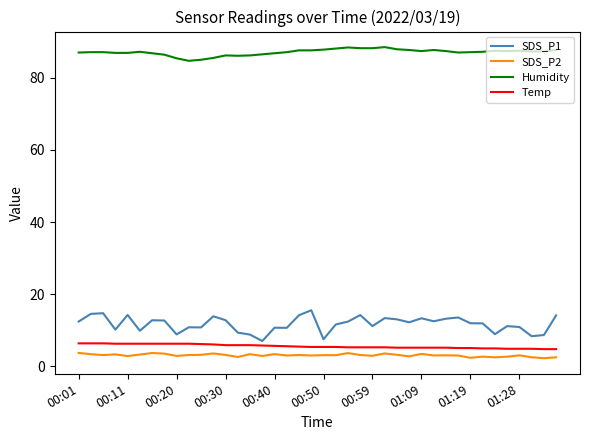

True or false: SDS_P2 and Humidity intersect in this chart.

False